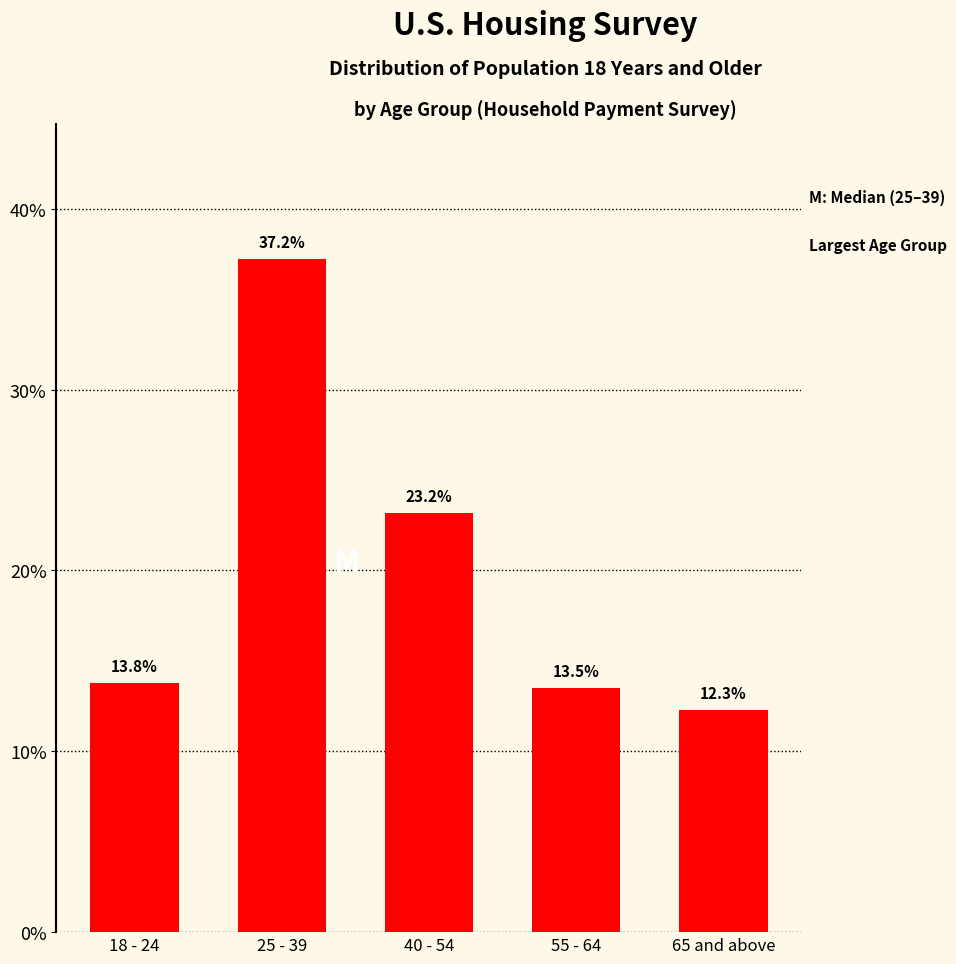

Reading left to right, extract all data points from this chart.

13.8	37.2	23.2	13.5	12.3